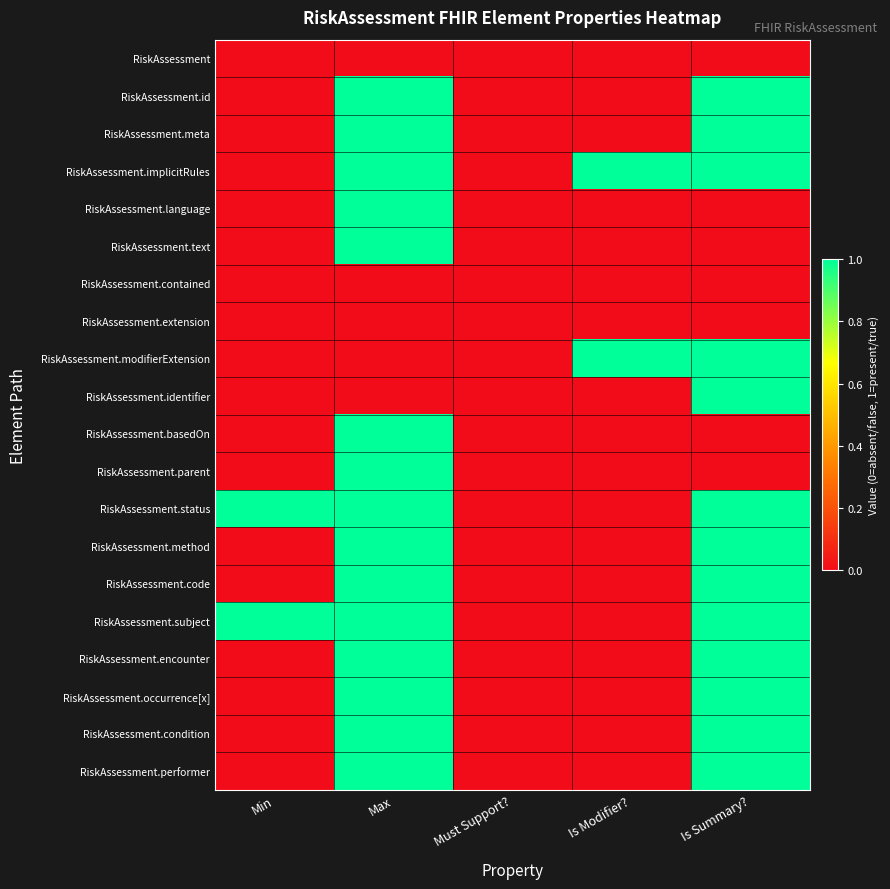

What is the spread (max minus min) of values at Is Modifier??

1